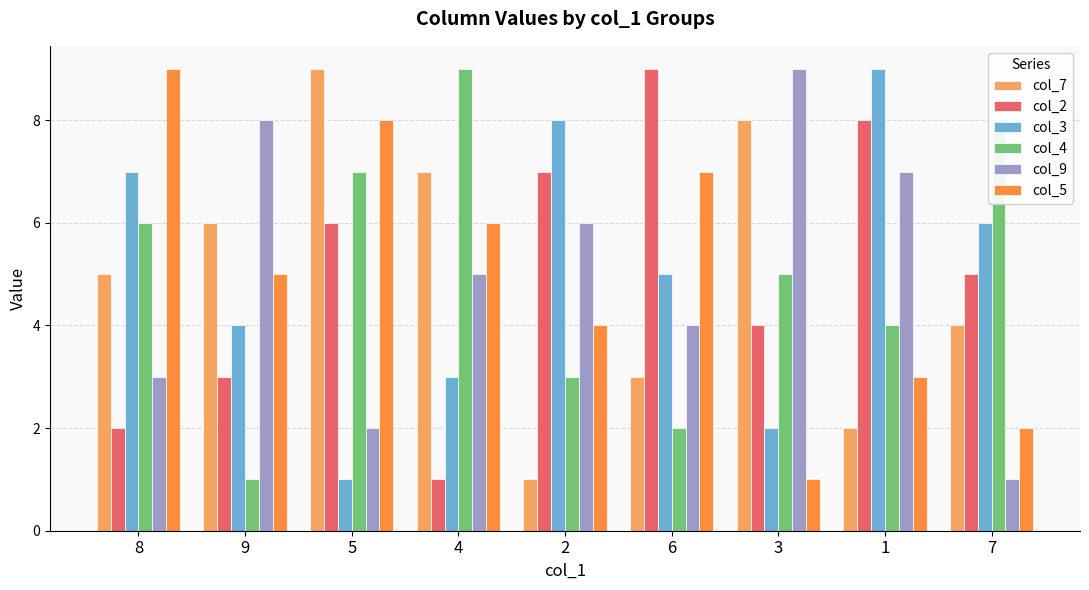

What is the sum of all col_7 values?

45